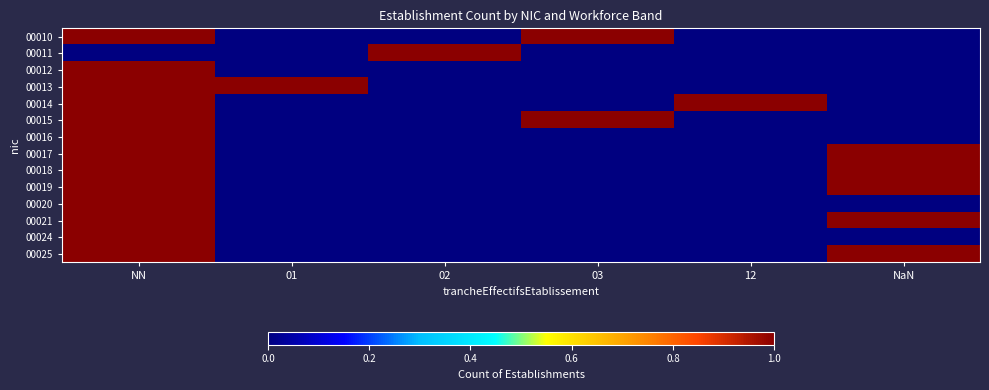

Rank the series by their maximum value, from lowest to highest.

00010, 00011, 00012, 00013, 00014, 00015, 00016, 00017, 00018, 00019, 00020, 00021, 00024, 00025